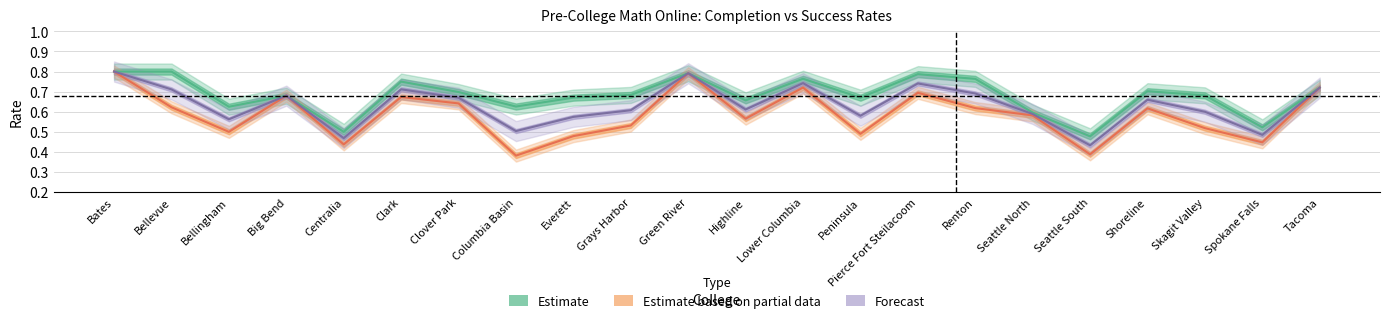

Where is the first local maximum for Course Completion Rate?

Big Bend